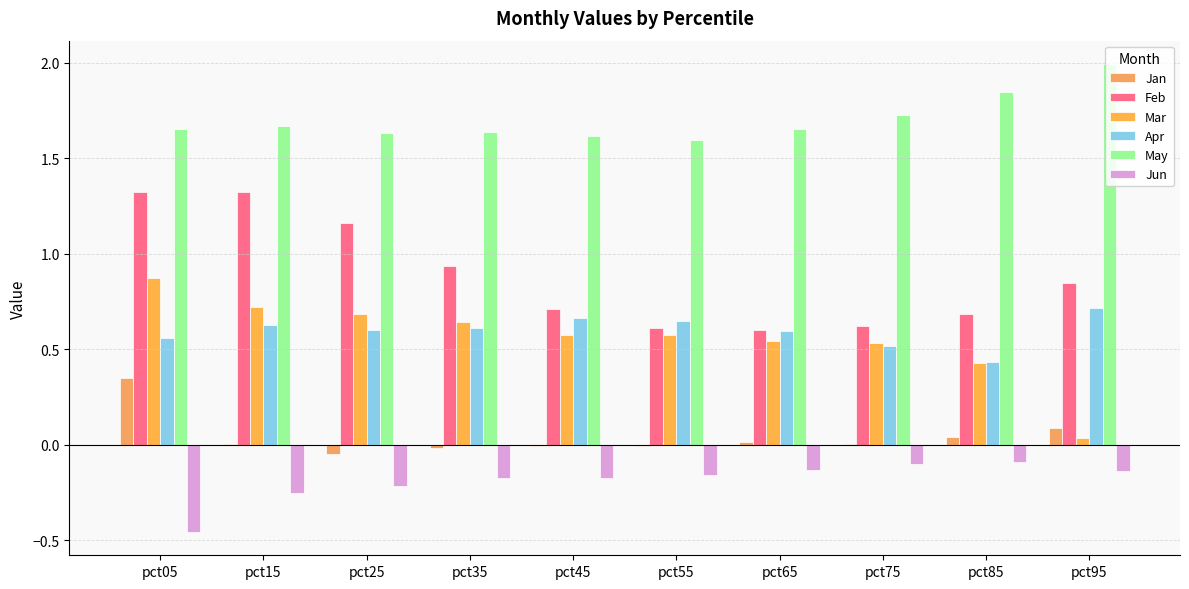

Is it true that Mar equals 0.7 at pct25?

True